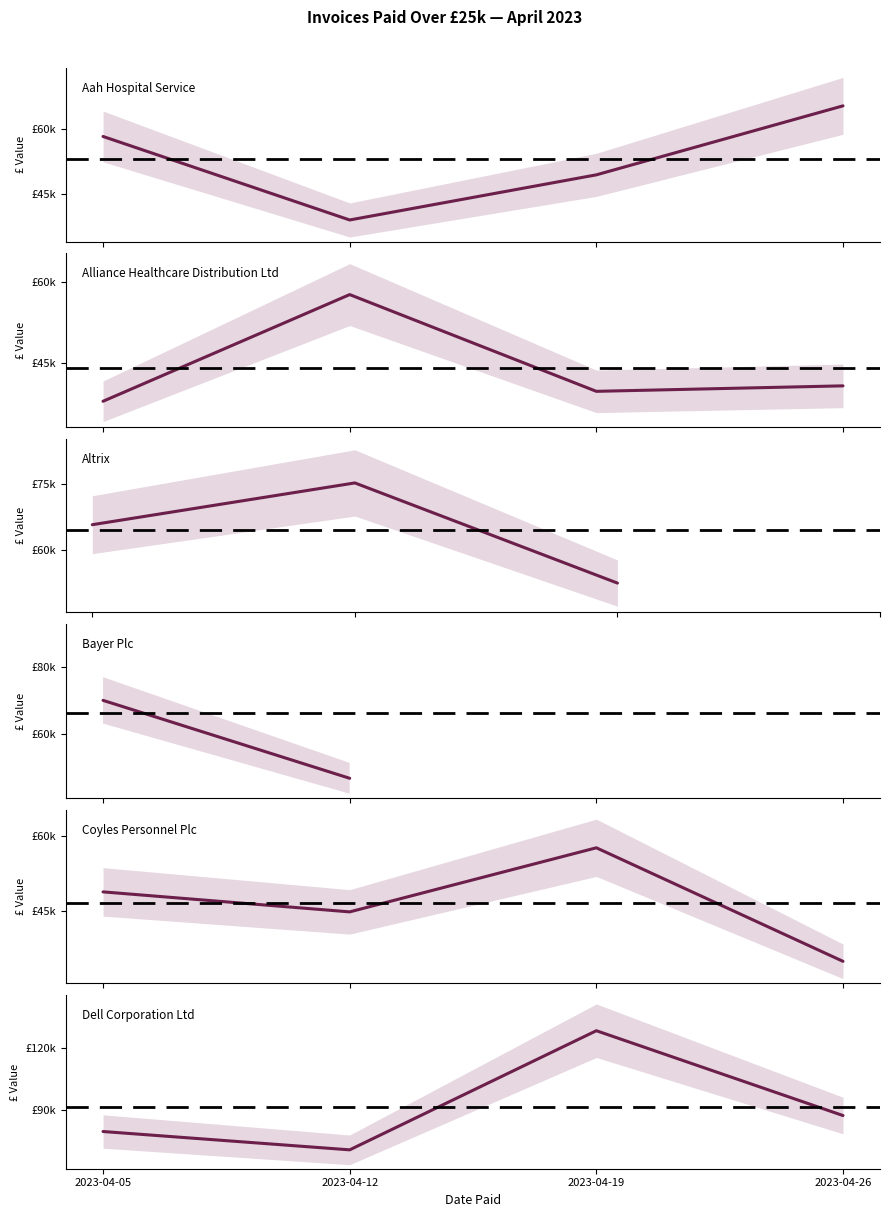

What is the difference between the second highest and minimum values in the Dell Corporation Ltd series?

16402.5